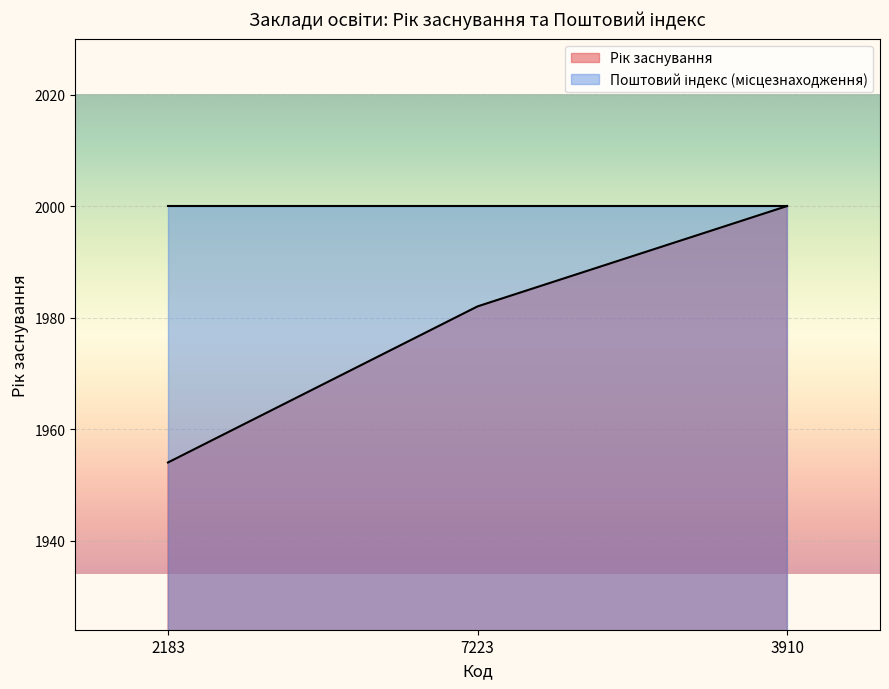

What is the sum of all values?

5936